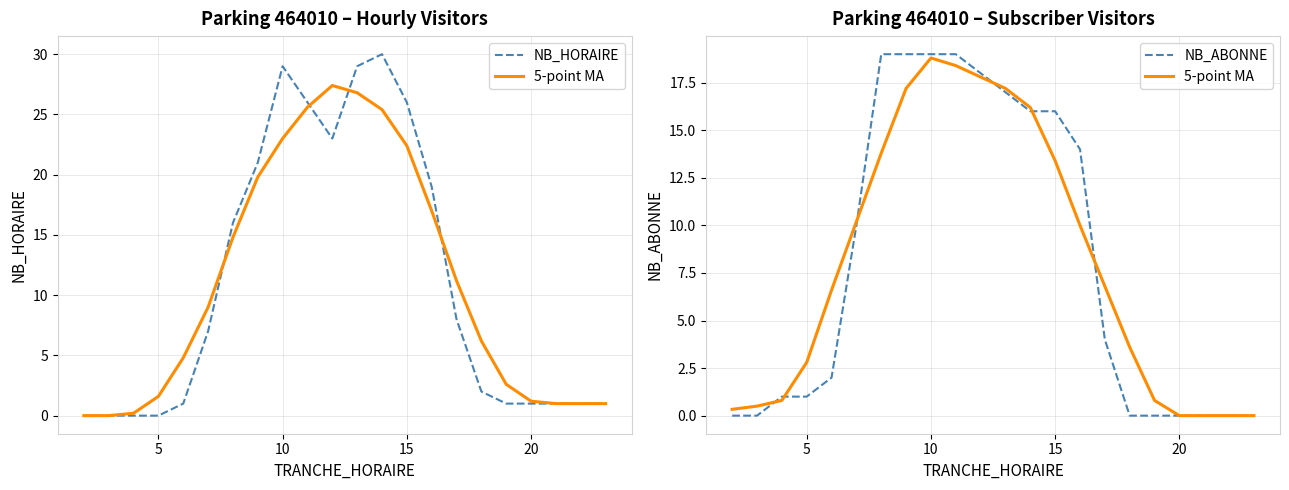

What are all the series names shown in the legend?

NB_HORAIRE, 5-point MA, NB_ABONNE